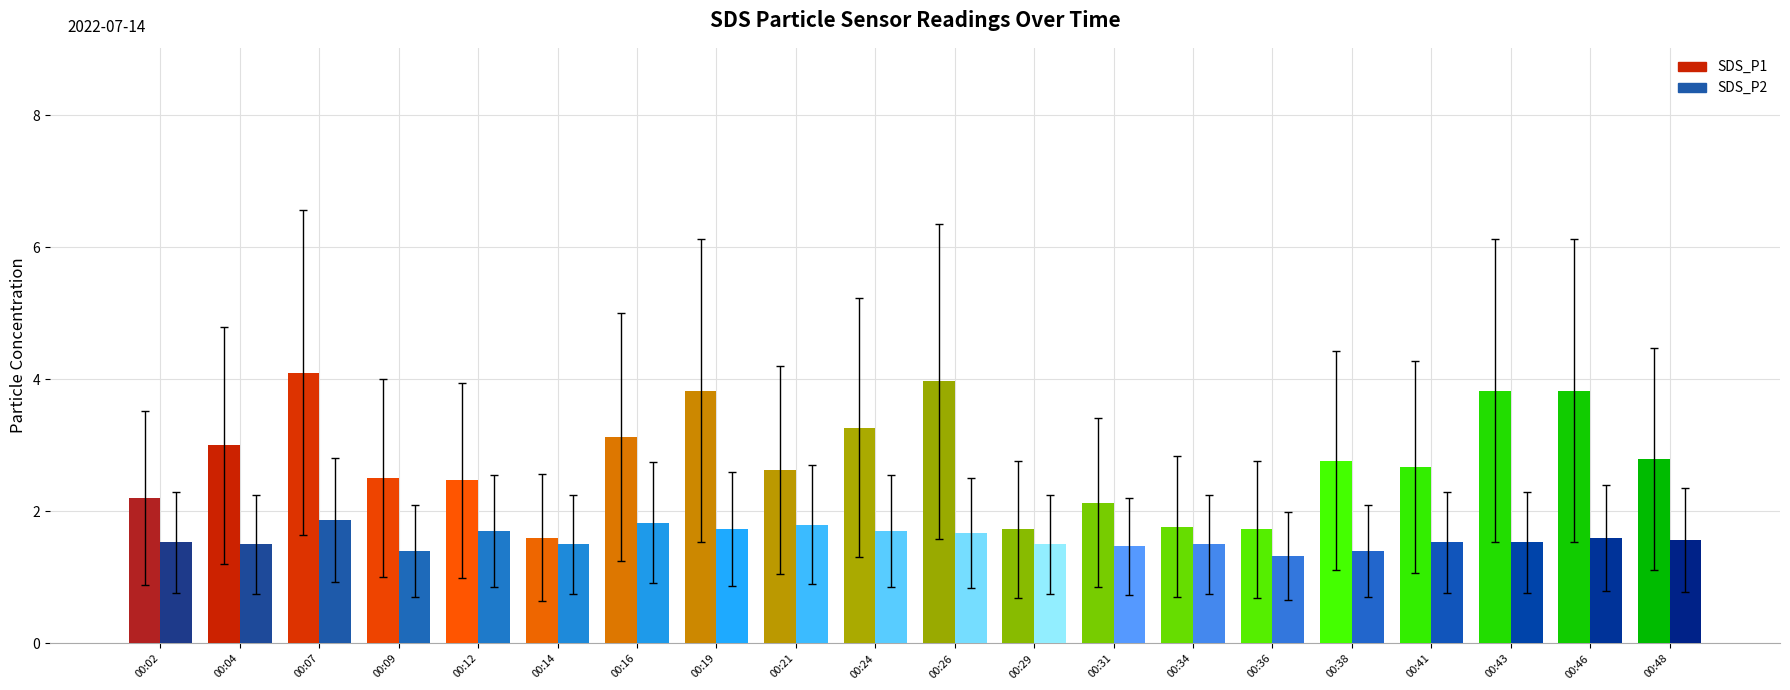

Does the chart contain any negative values?

No